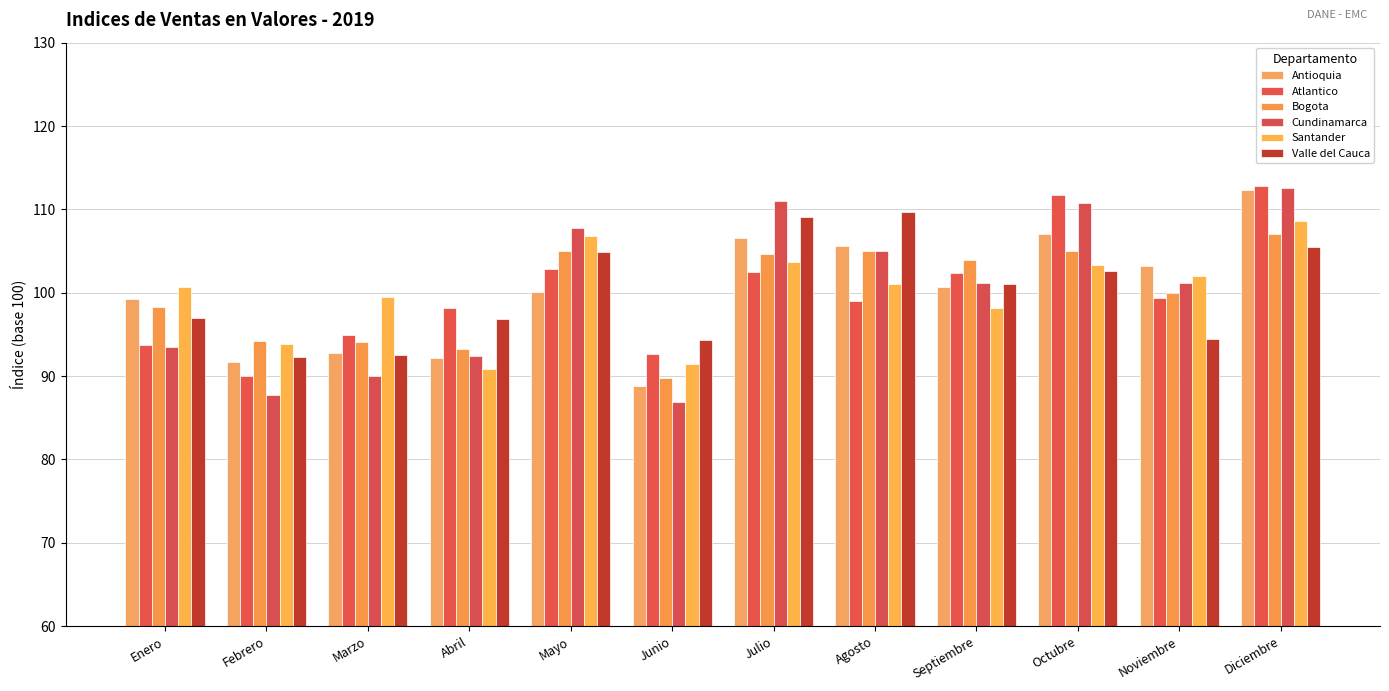

How many values in the Bogota series are below 103?

6